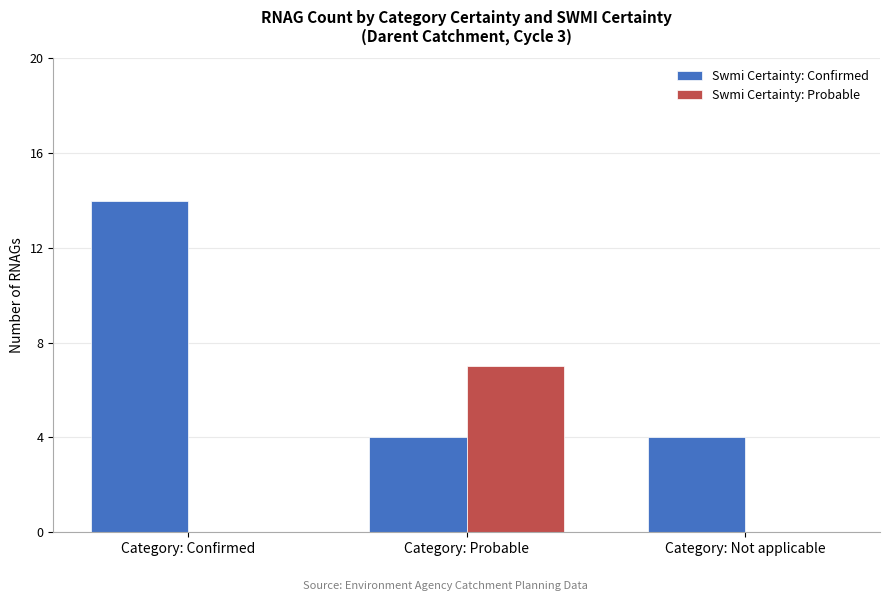

What is the maximum value shown in the chart?

14